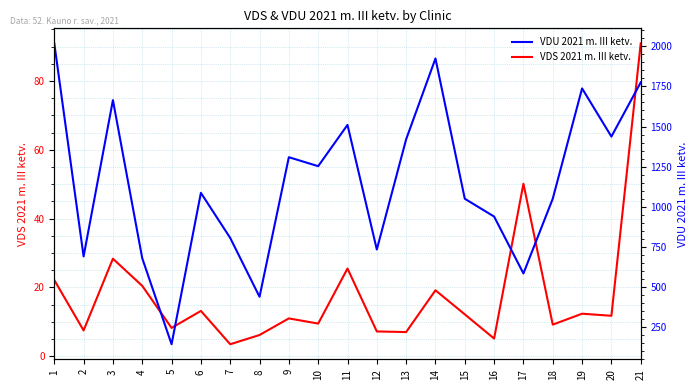

How many categories are shown in the chart?

21